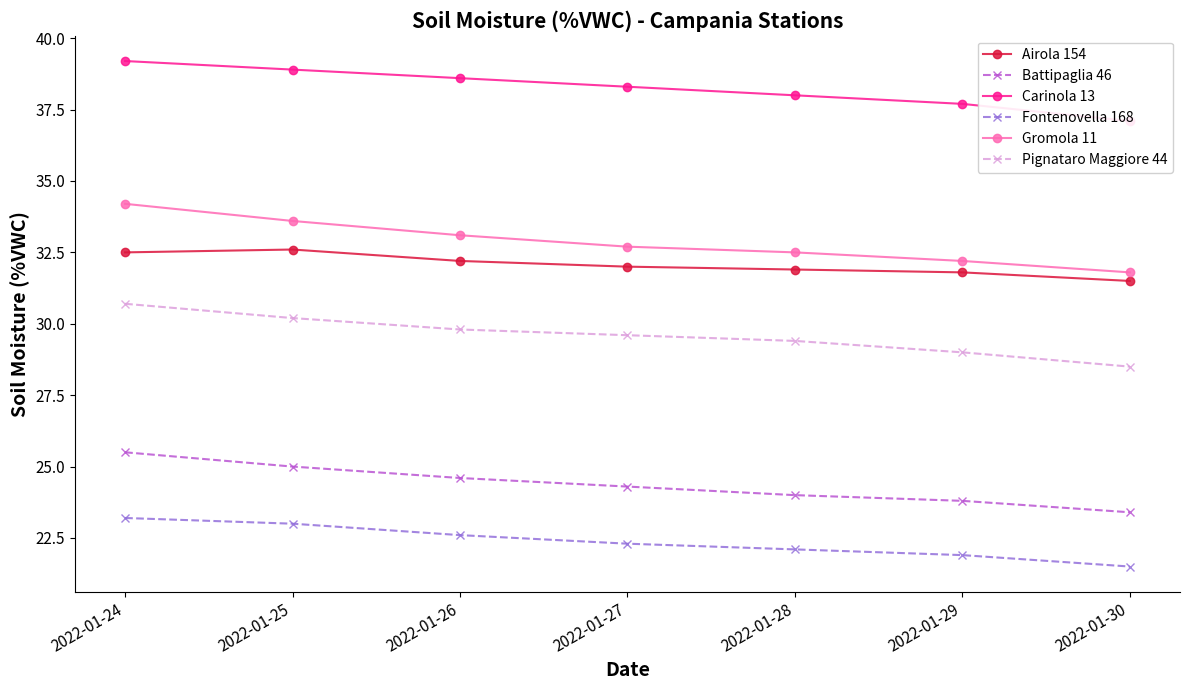

Which series has the widest spread of values?

Gromola 11